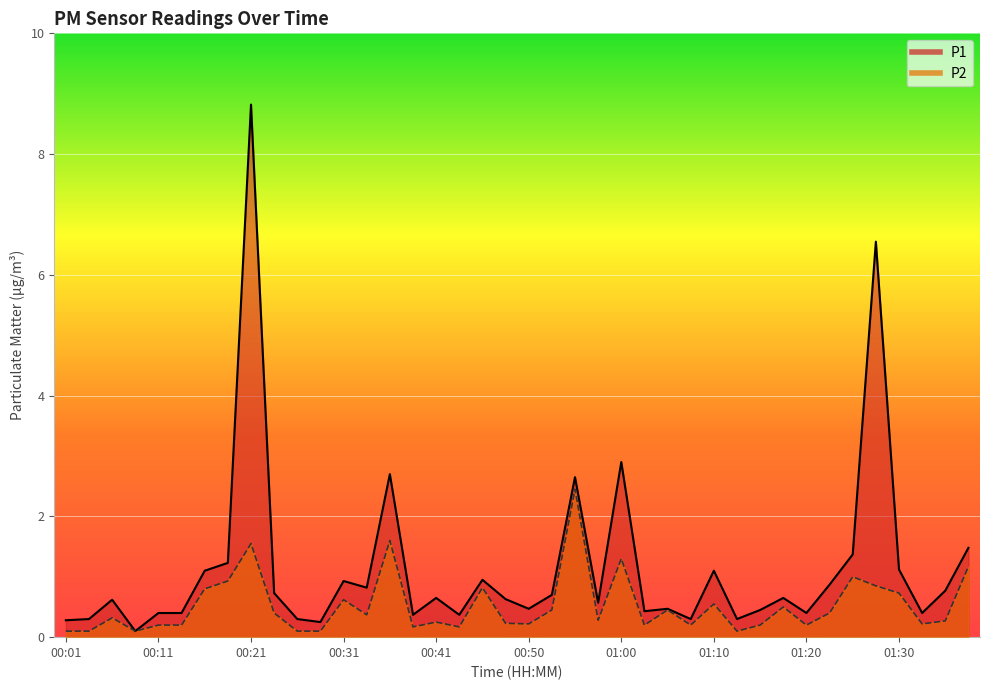

Between 00:01 and 01:25, which series saw the biggest shift?

P1